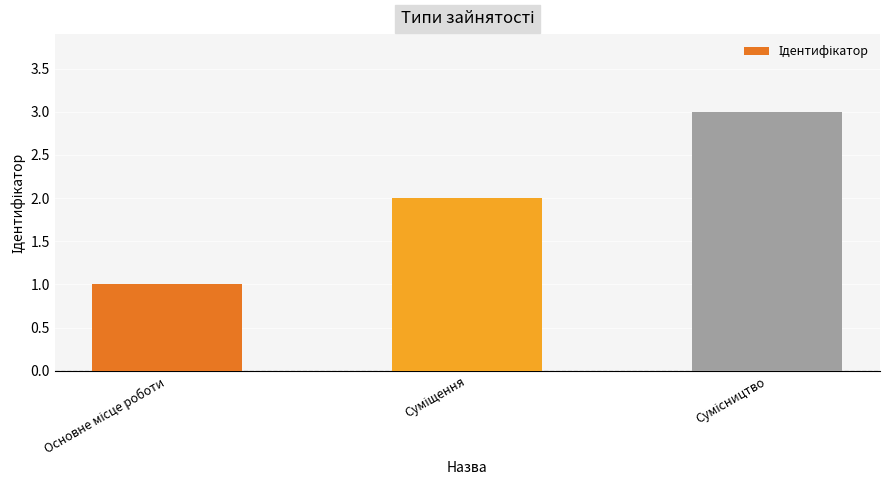

What is the sum of all values?

6